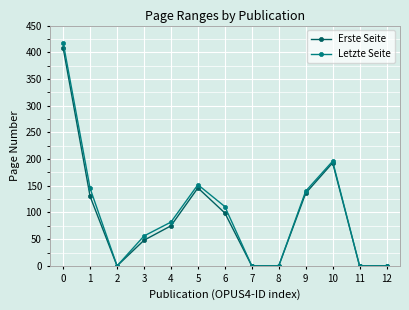

Which series changed the most between 3 and 10?

Erste Seite